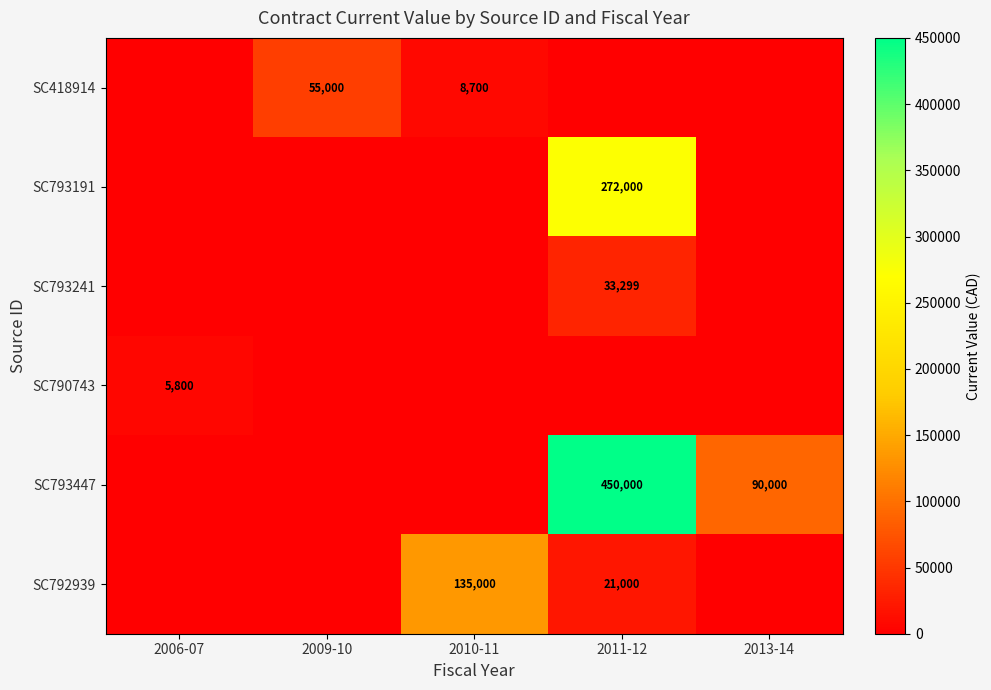

How many positive values does the SC793191 series have?

1